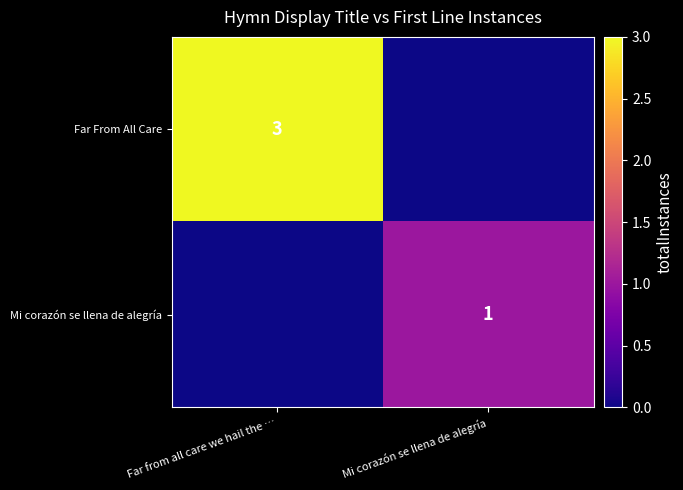

True or false: Mi corazón se llena de alegría has a value of 1 at Mi corazón se llena de alegría.

True